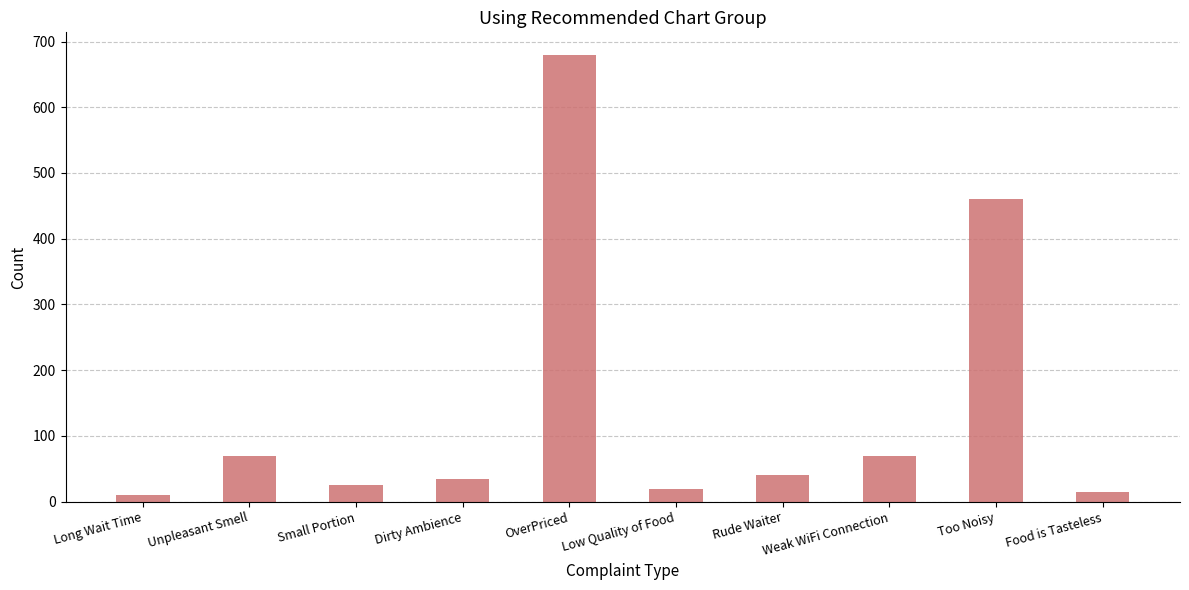

What is the sum of all values?

1425